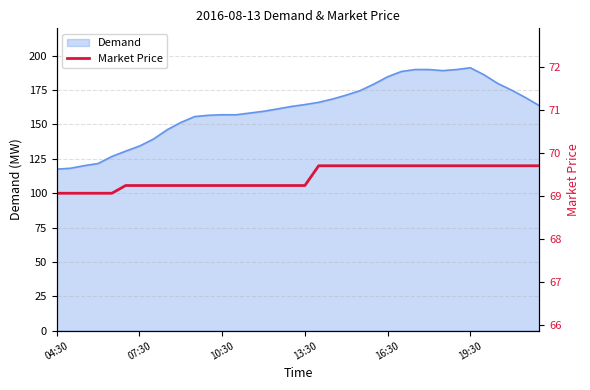

At which label is the value closest to 69?

04:30